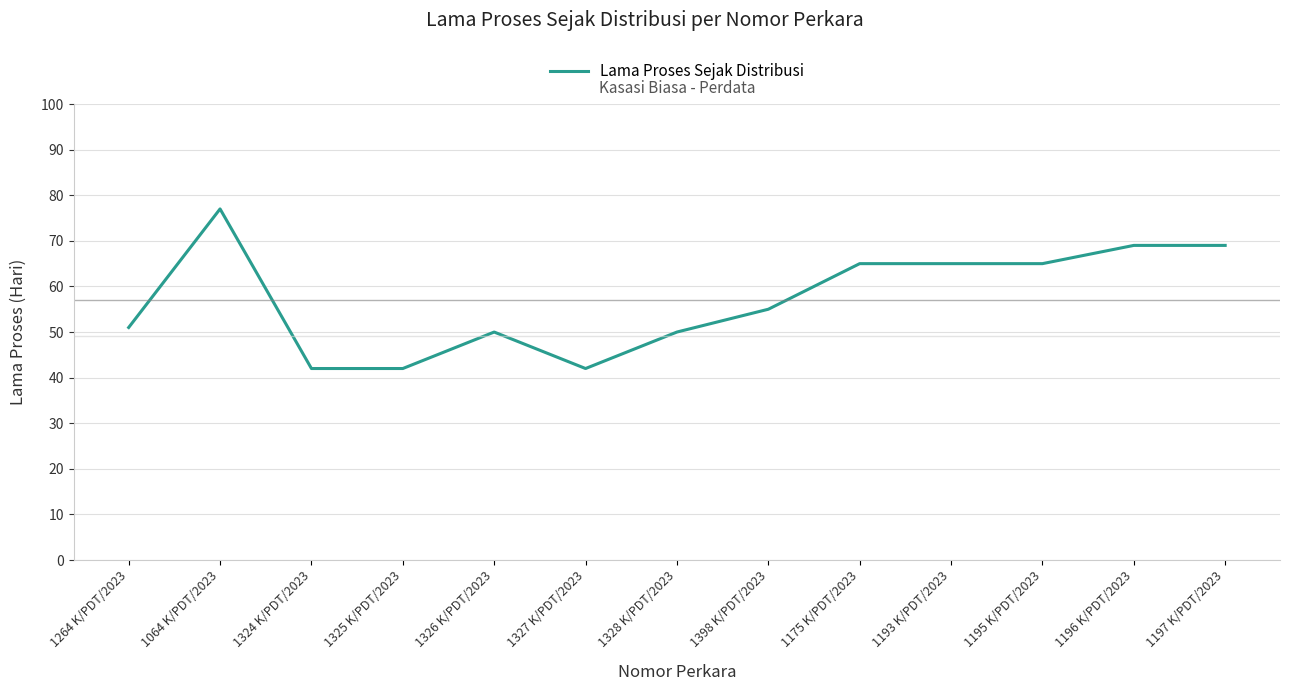

Which label corresponds to the largest value in the chart?

1064 K/PDT/2023